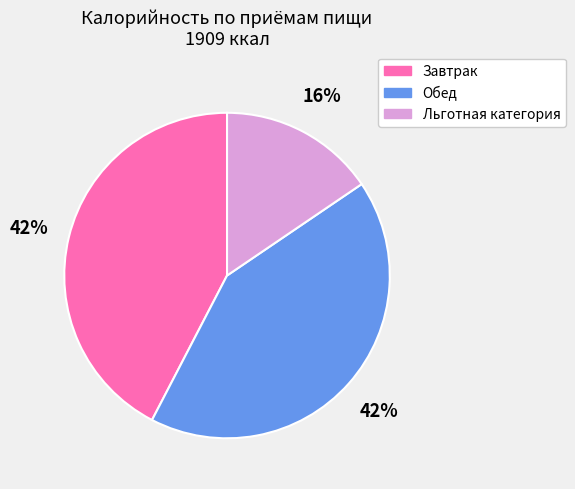

To the nearest percent, what percentage of the pie is Обед?

42%